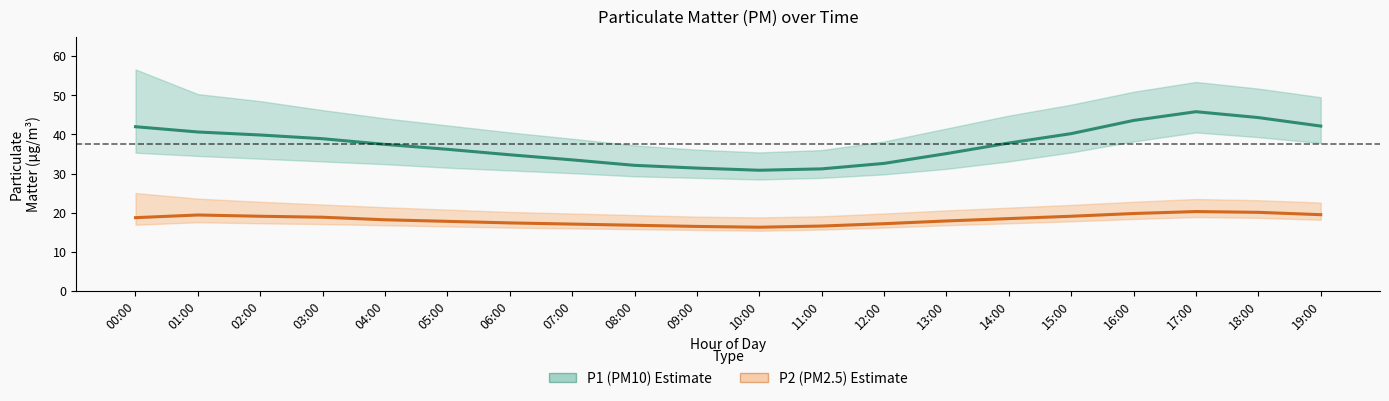

What is the label of the 15th point from the left?

14:00